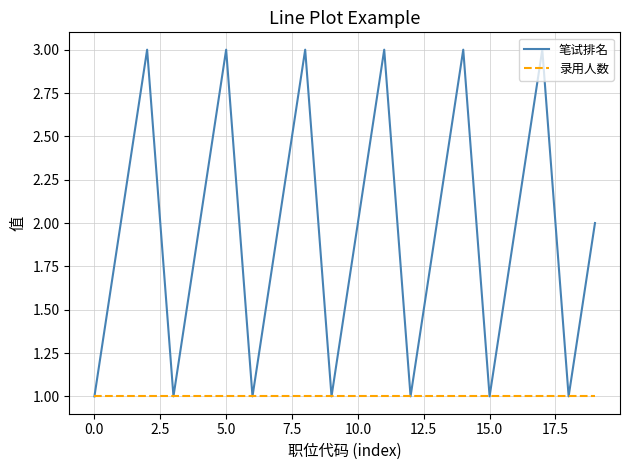

Which series has the largest total across all categories?

笔试排名